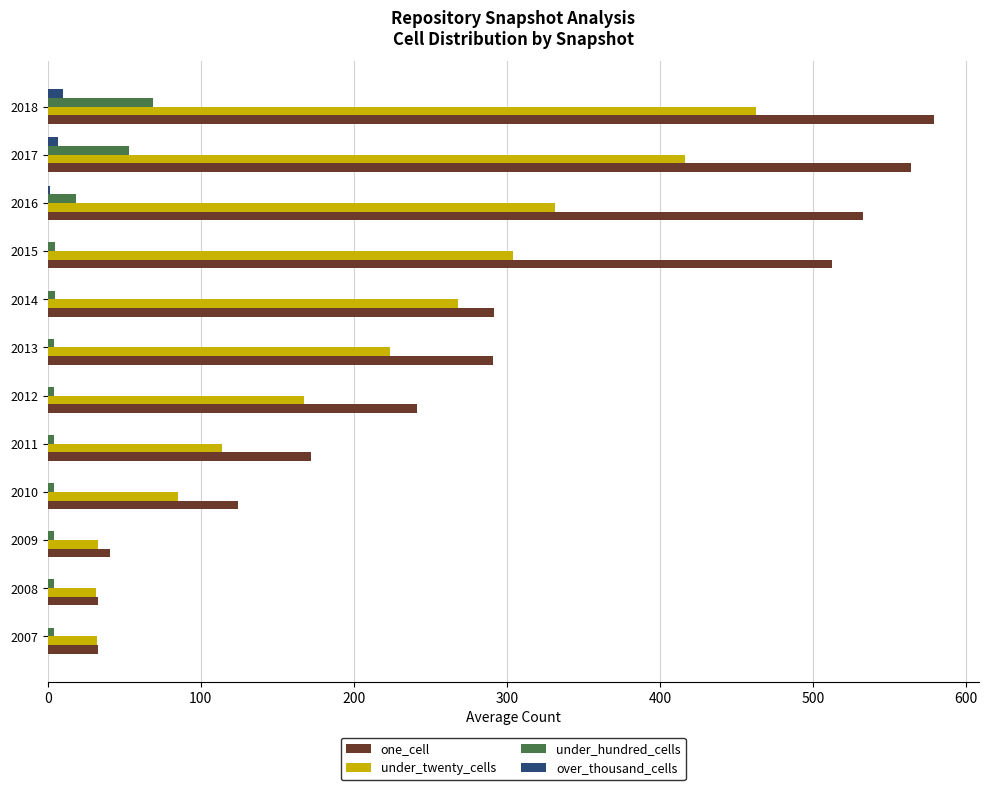

Which series changed the most between 2013 and 2018?

one_cell